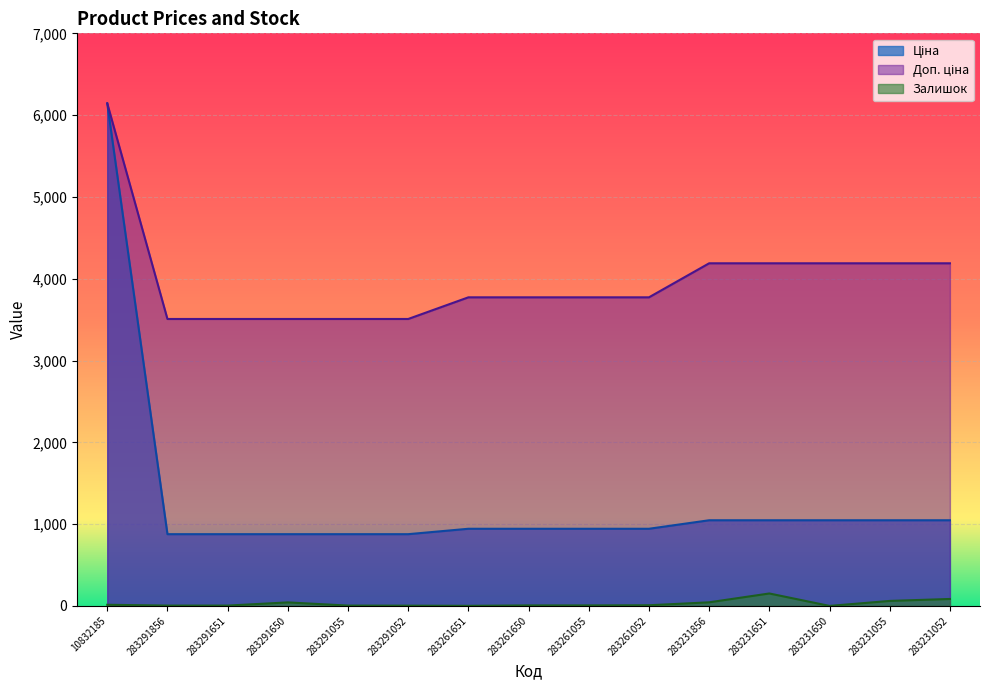

Rank the series by their maximum value, from highest to lowest.

Ціна, Доп. ціна, Залишок